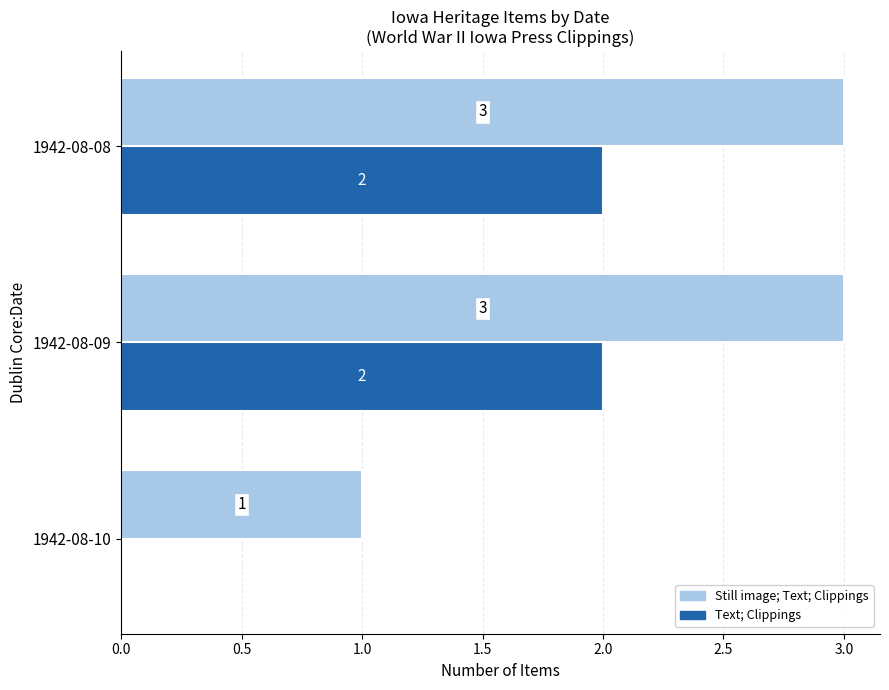

Count the Text; Clippings values in the range 0 to 2.

3